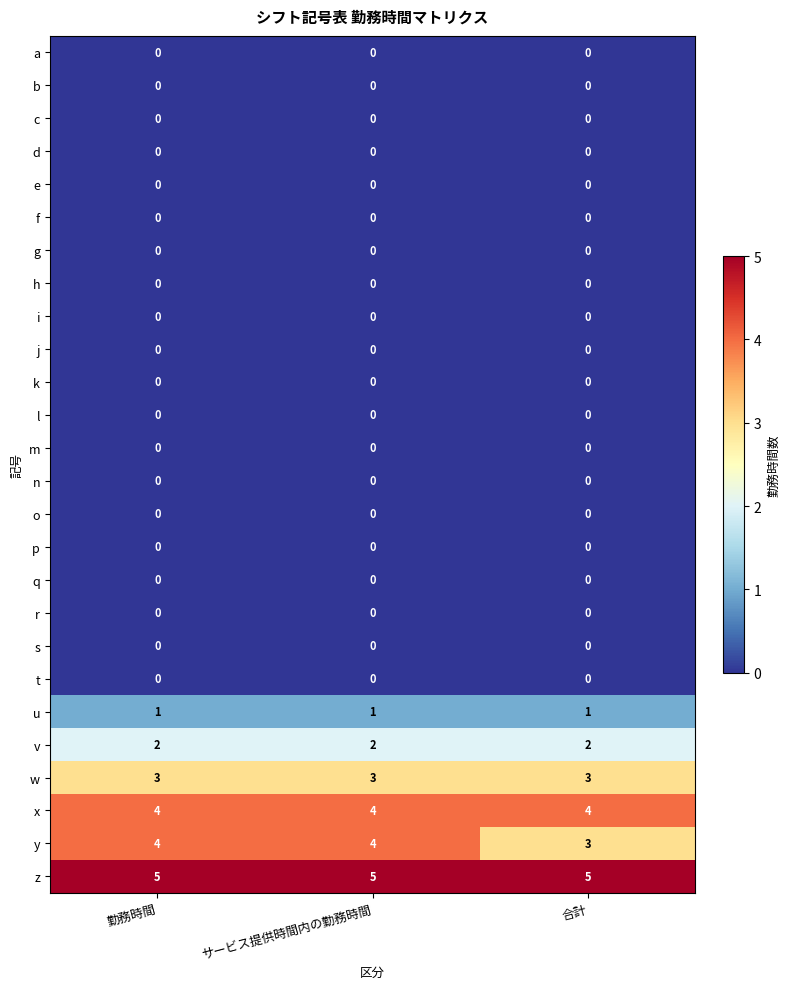

What is the difference between the highest and lowest values at 合計?

5